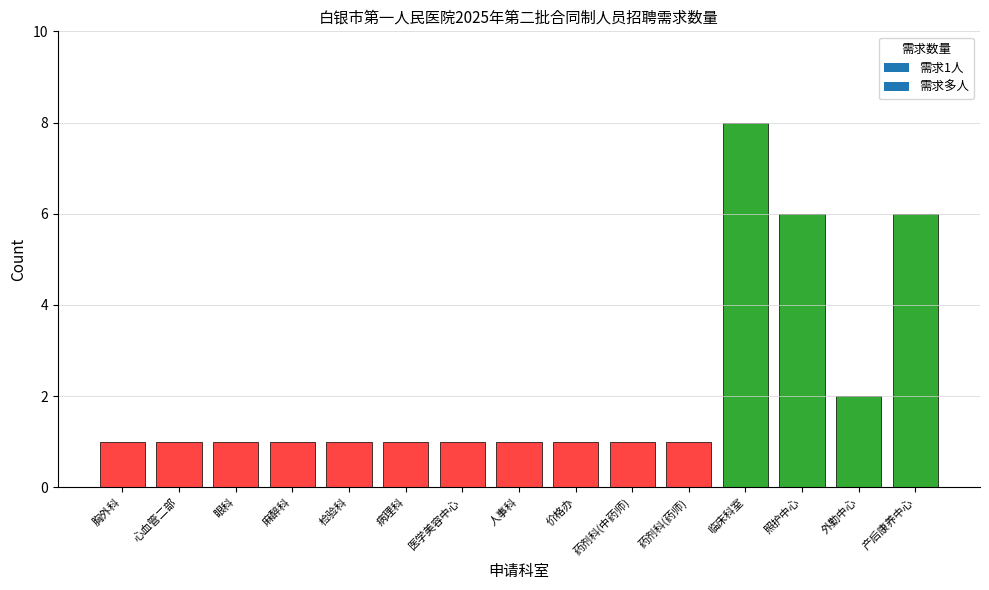

What is the ratio of the value at 药剂科(药师) to the value at 眼科?

1.0